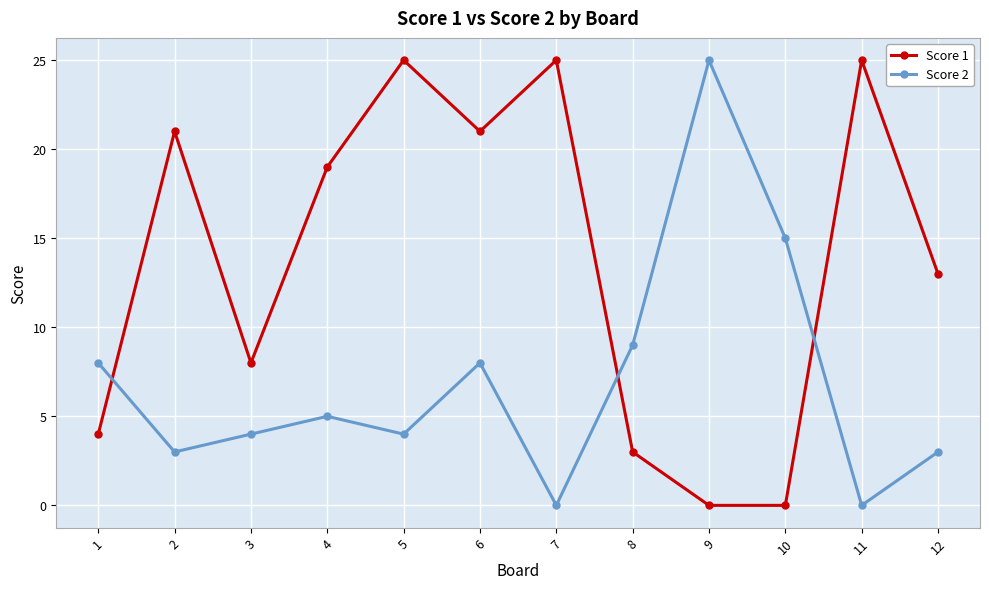

True or false: Score 1 has a value of 25 at 5.

True